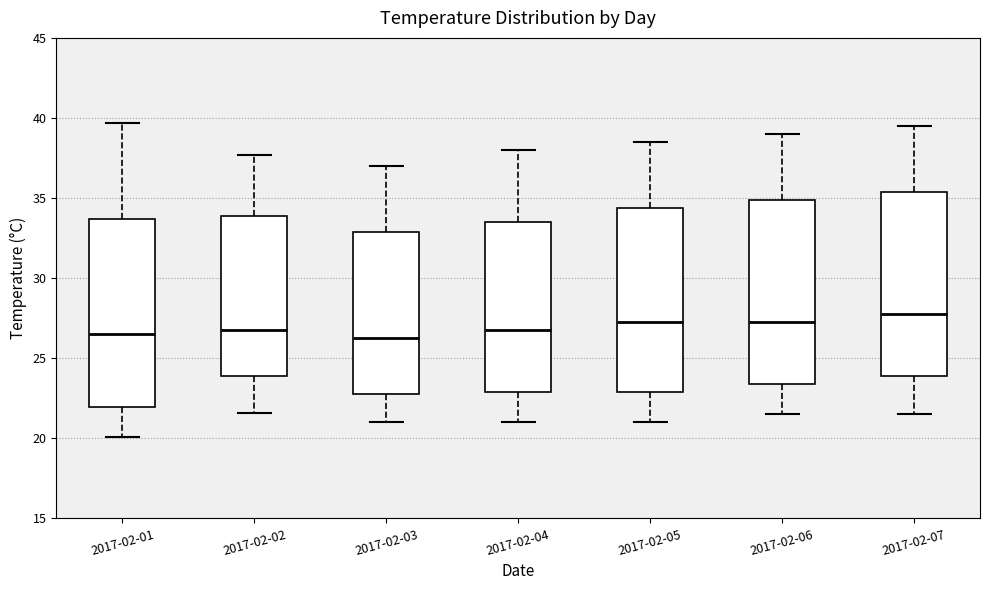

Reading left to right, read every box against the y-axis: the position of its median line, the range the box covers, and the ends of its whiskers. The values are not printed on the chart, so give them approximately, as read against the axis.

2017-02-01: median 26.5, box 22.0 to 33.5, whiskers 20.0 to 39.5
2017-02-02: median 27.0, box 24.0 to 34.0, whiskers 21.5 to 37.5
2017-02-03: median 26.5, box 23.0 to 33.0, whiskers 21.0 to 37.0
2017-02-04: median 27.0, box 23.0 to 33.5, whiskers 21.0 to 38.0
2017-02-05: median 27.5, box 23.0 to 34.5, whiskers 21.0 to 38.5
2017-02-06: median 27.5, box 23.5 to 35.0, whiskers 21.5 to 39.0
2017-02-07: median 28.0, box 24.0 to 35.5, whiskers 21.5 to 39.5